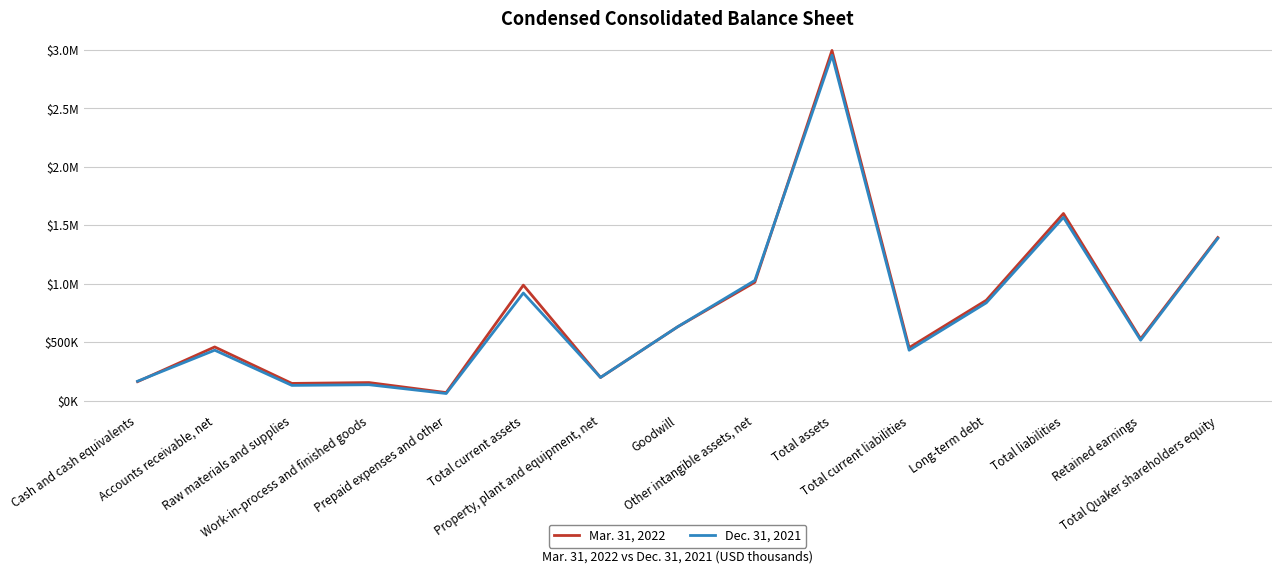

Reading right to left, transcribe all the data shown in this chart.

Mar. 31, 2022: Total Quaker shareholders equity=1395066	Retained earnings=528716	Total liabilities=1601022	Long-term debt=858287	Total current liabilities=452549	Total assets=2996722	Other intangible assets, net=1012068	Goodwill=630938	Property, plant and equipment, net=197115	Total current assets=987659	Prepaid expenses and other=67853	Work-in-process and finished goods=153506	Raw materials and supplies=146289	Accounts receivable, net=458459	Cash and cash equivalents=161552
Dec. 31, 2021: Total Quaker shareholders equity=1387294	Retained earnings=516334	Total liabilities=1567838	Long-term debt=836412	Total current liabilities=430467	Total assets=2955760	Other intangible assets, net=1027782	Goodwill=631194	Property, plant and equipment, net=197520	Total current assets=920254	Prepaid expenses and other=59871	Work-in-process and finished goods=135149	Raw materials and supplies=129382	Accounts receivable, net=430676	Cash and cash equivalents=165176